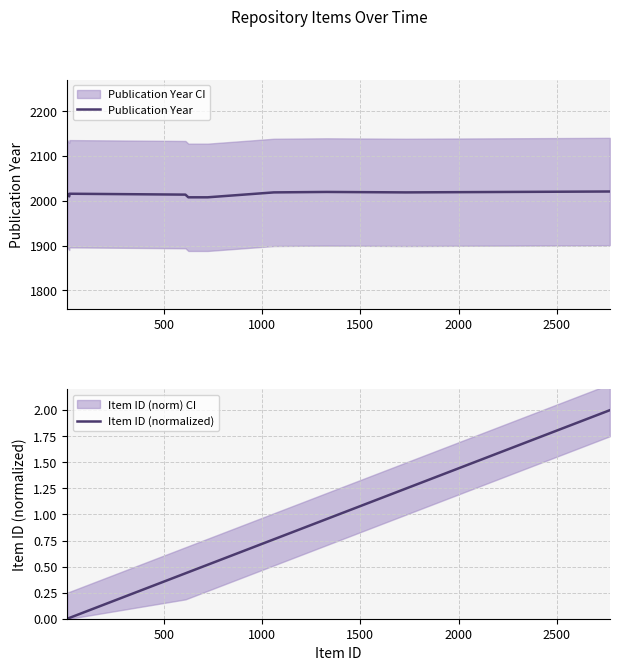

How many data points in Publication Year are above 2016?

4